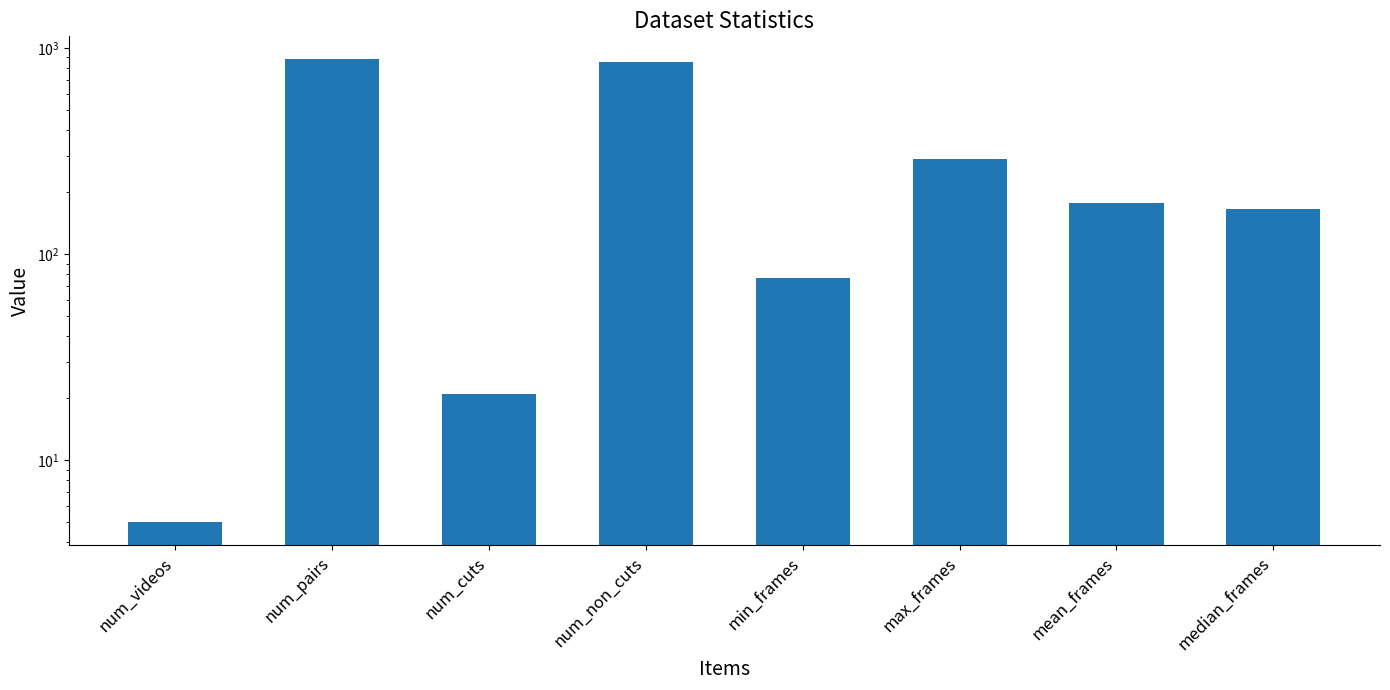

Is it true that the value at num_cuts is 30?

False